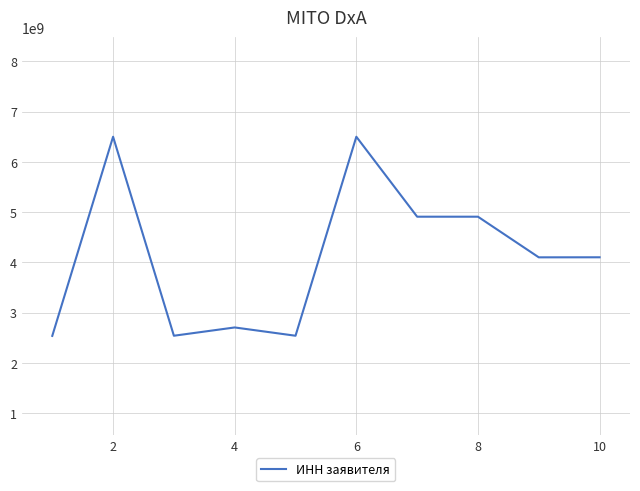

What is the difference between the maximum and minimum values?

3965220456